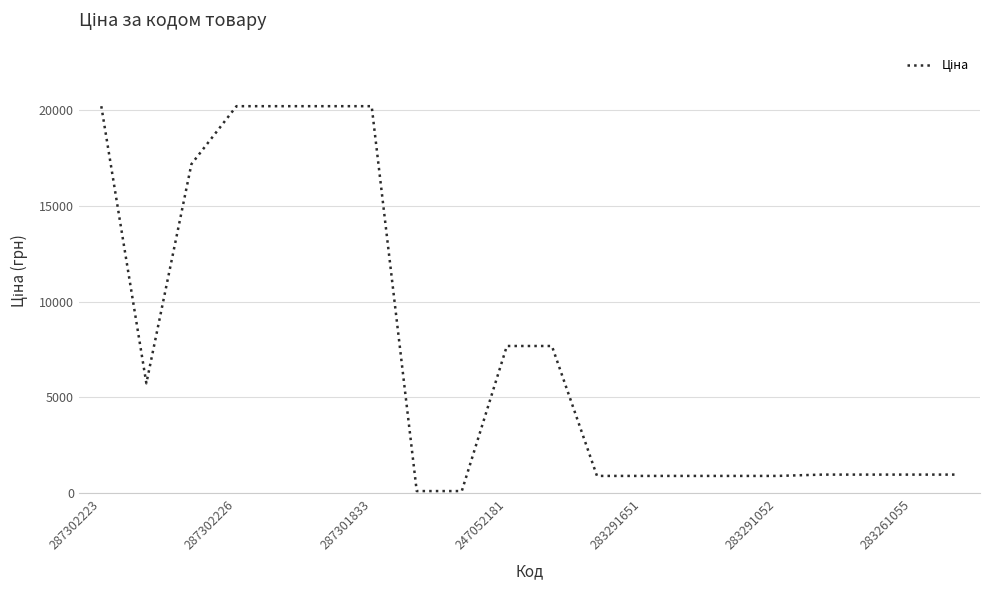

What is the greatest value displayed?

20186.0